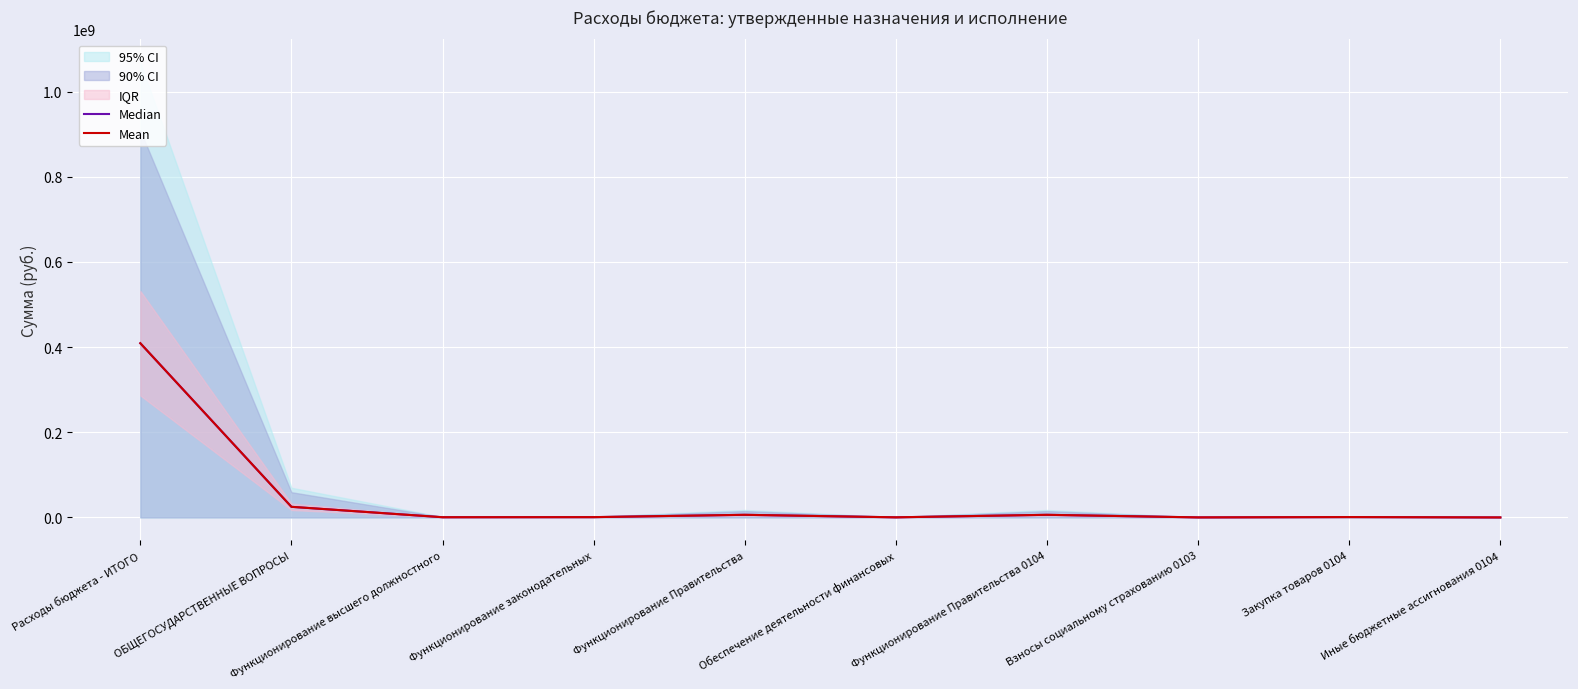

True or false: Mean and Median cross at least once.

False